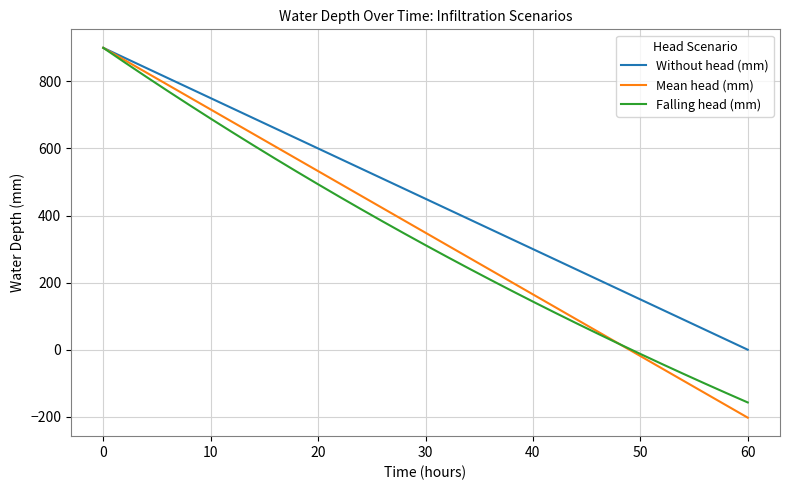

Which series has the largest total across all categories?

Without head (mm)